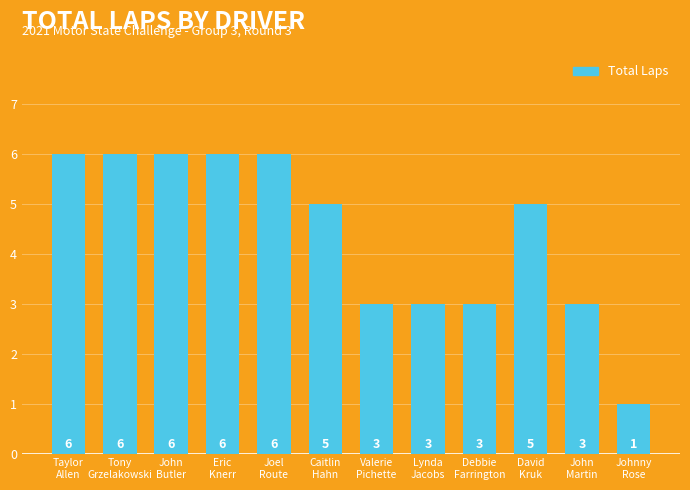

Count the values in the range 3 to 6.

11